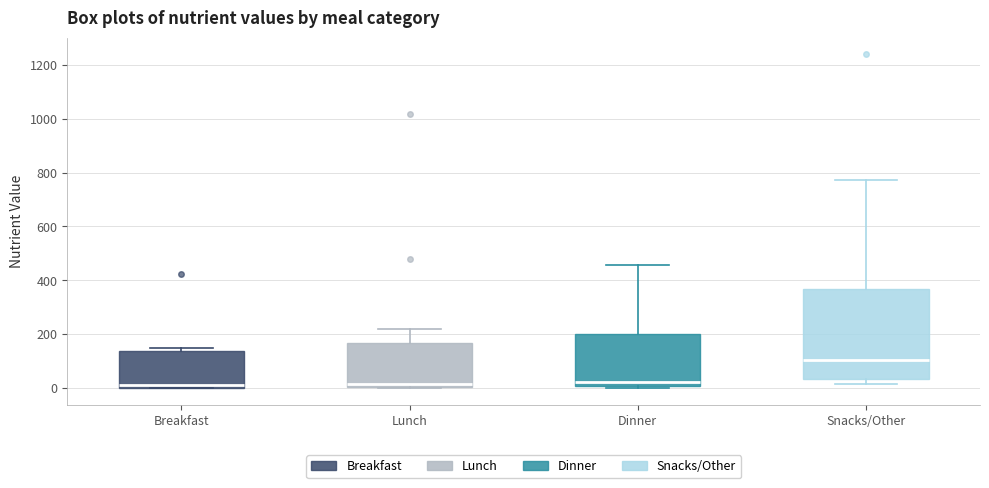

Which box has the highest median line?

Snacks/Other